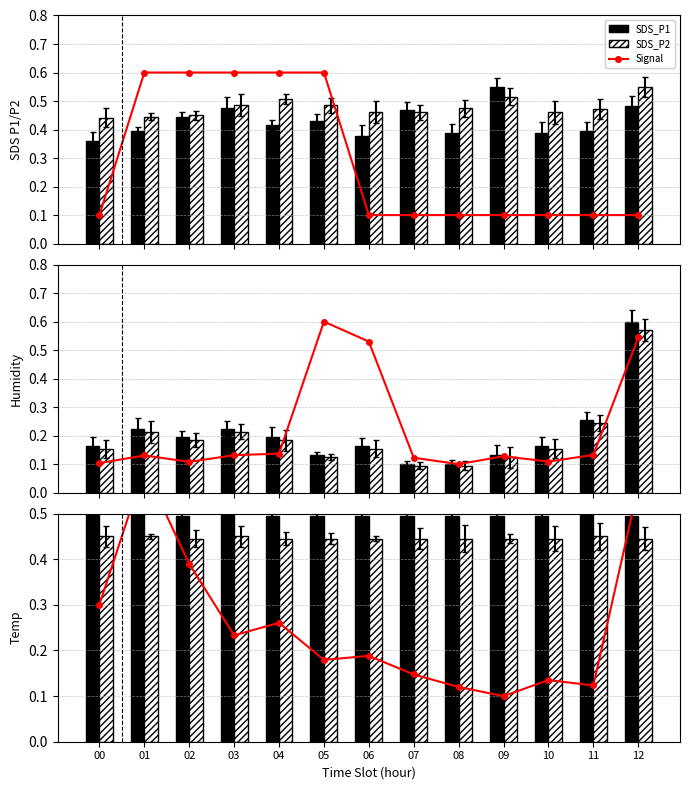

Read the Temp value at 01.

0.5